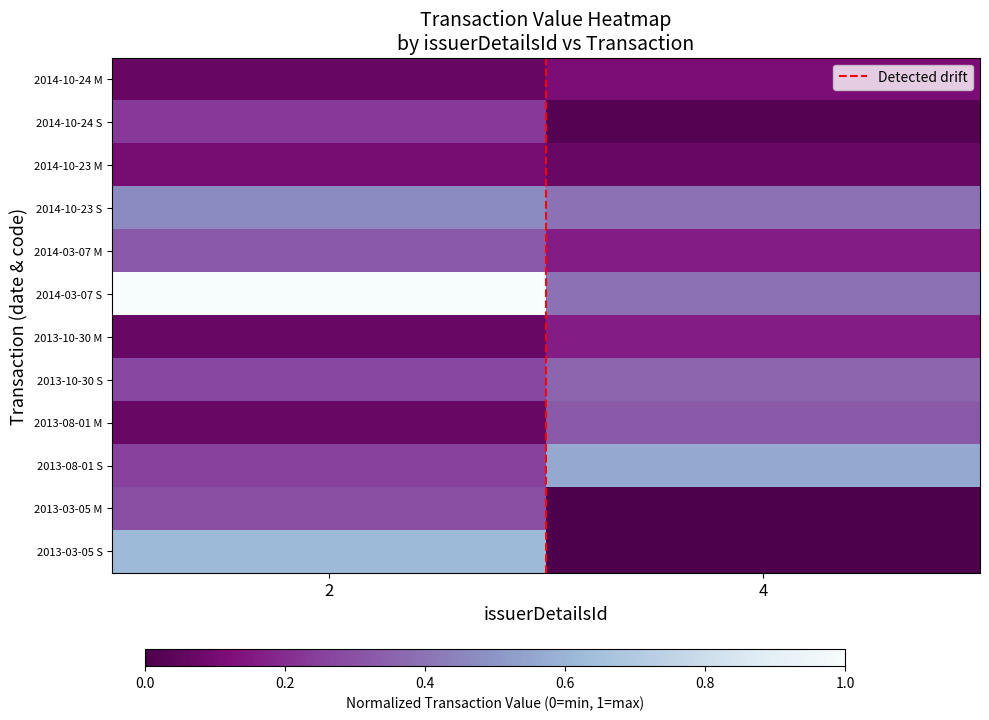

Which series has the largest total across all categories?

2014-03-07 S